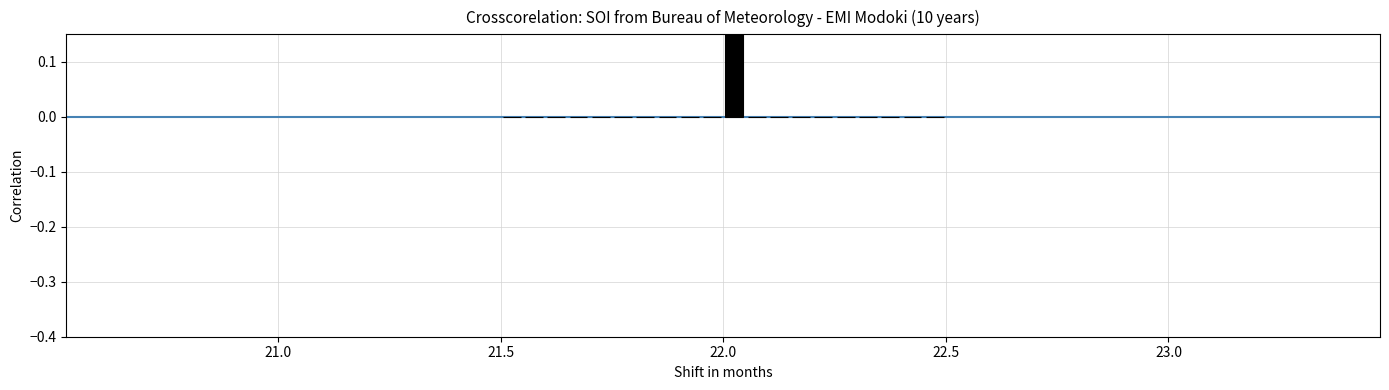

Read against the x-axis, roughly where is the centre of the tallest bar?

22.05